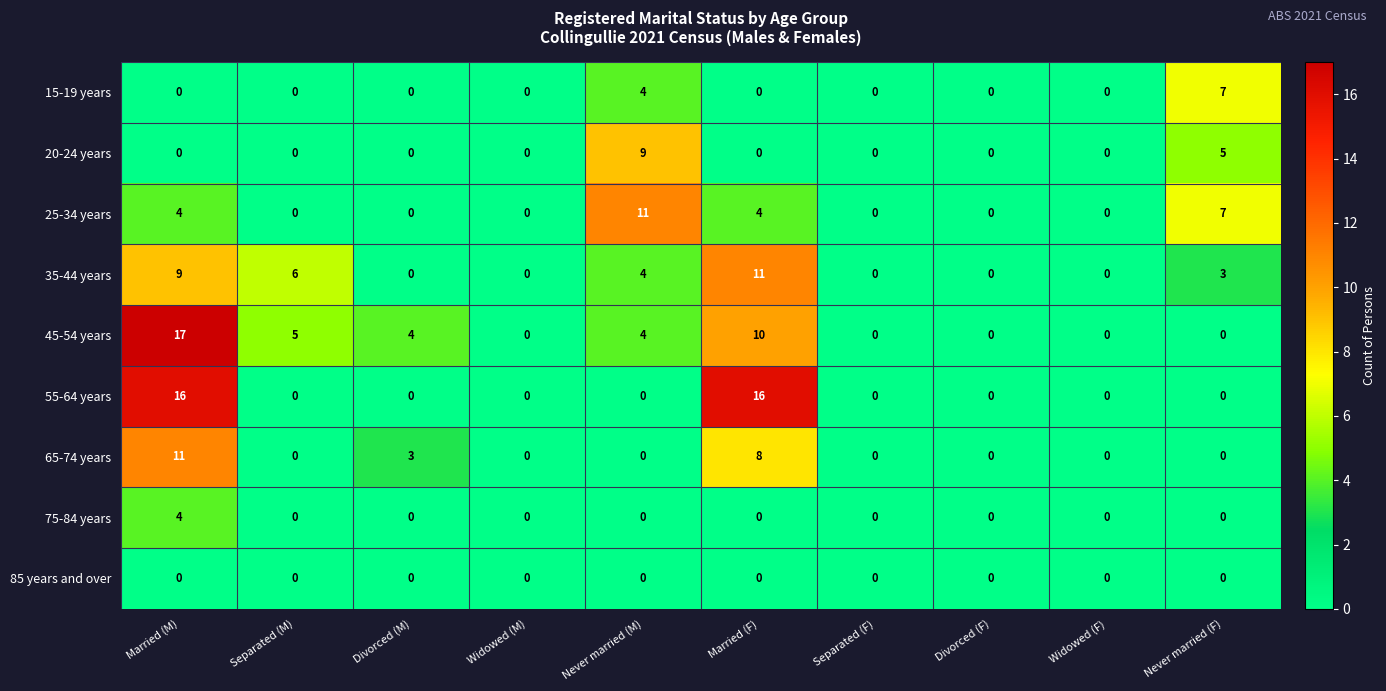

What is the greatest value displayed?

17